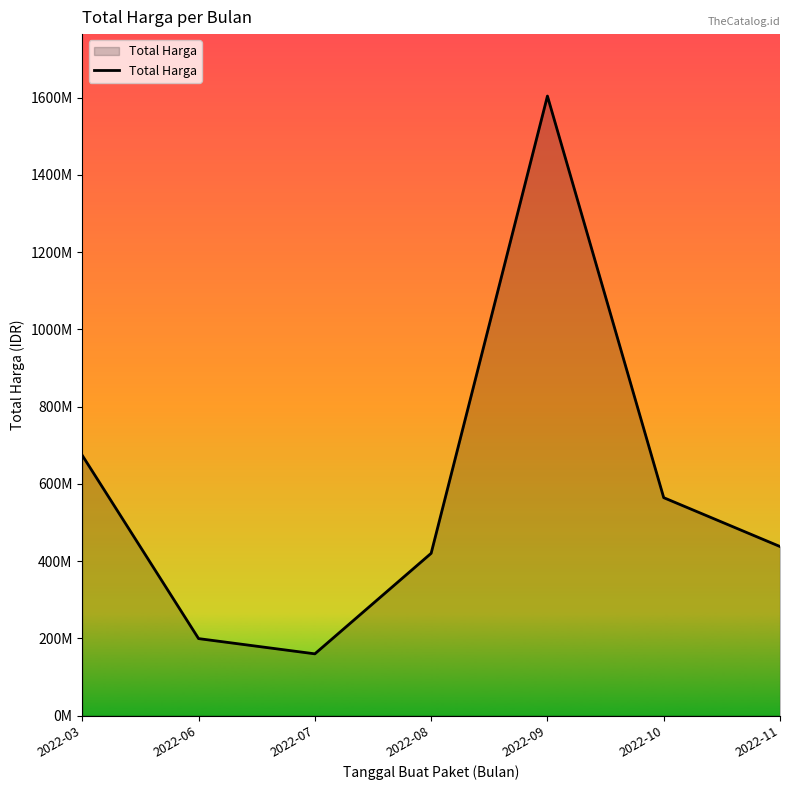

True or false: the data shows 131530793 at 2022-06.

False